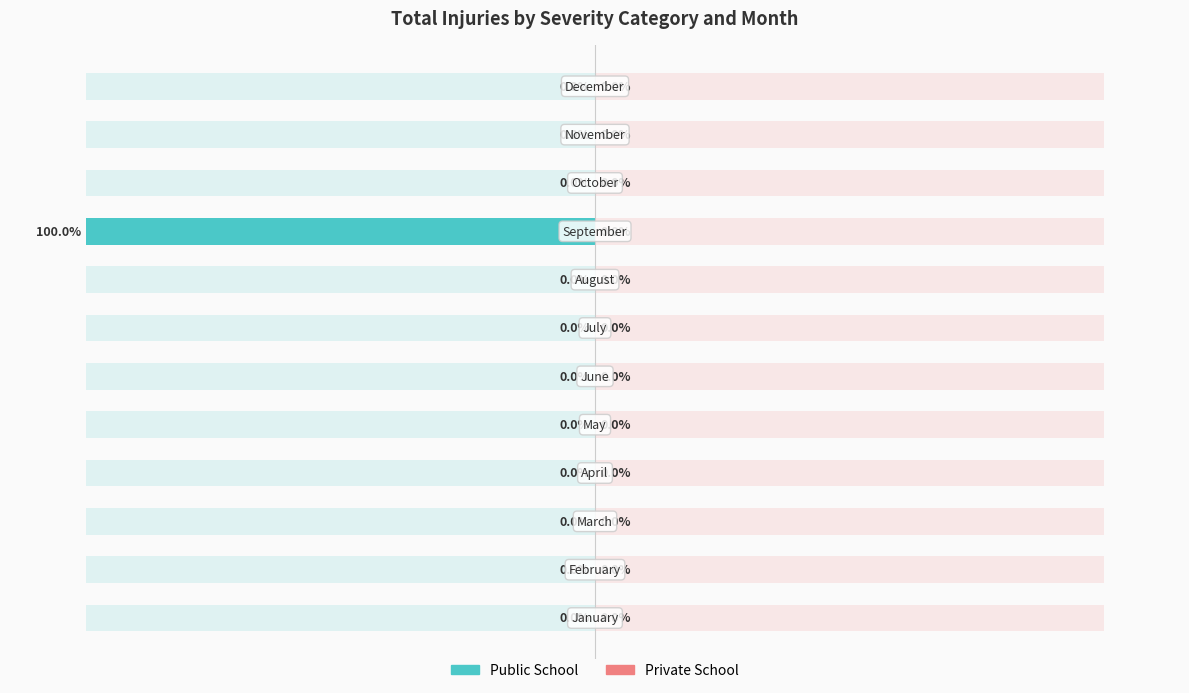

Reading left to right, what are all the values shown in this chart?

Public School: 0	0	0	0	0	0	0	0	1	0	0	0
Private School: 0	0	0	0	0	0	0	0	0	0	0	0